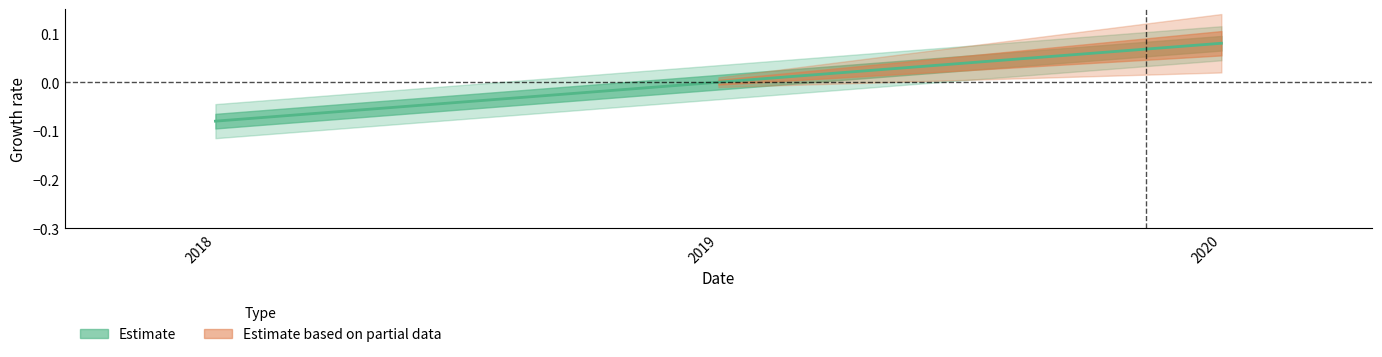

Is this an area chart (filled region under the line)?

No